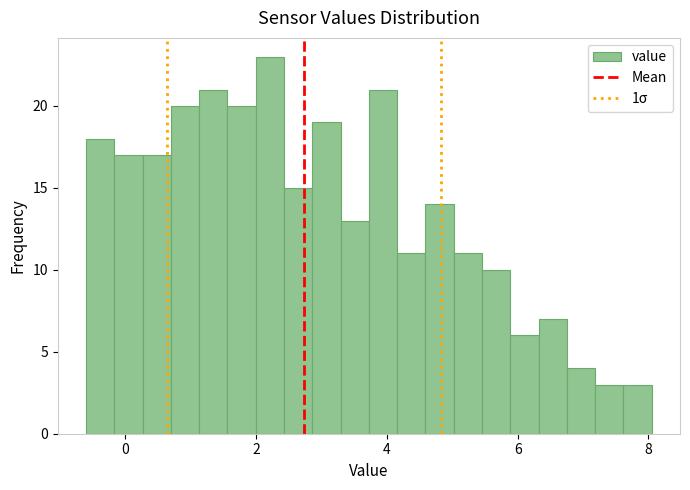

Around what value on the x-axis is the tallest bar? Give the approximate position of its centre, as read against the axis.

2.2